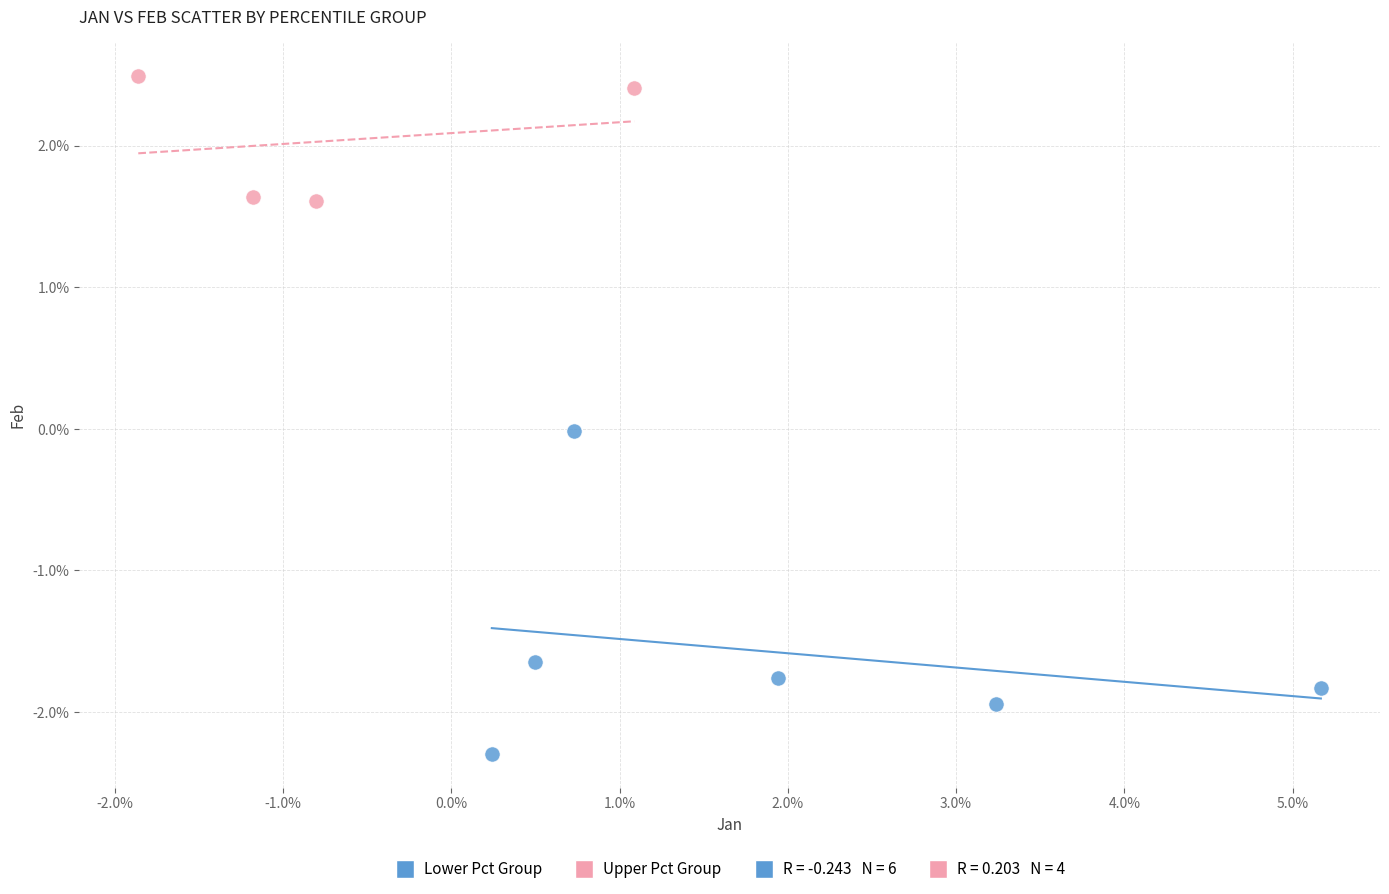

Which series contains the lowest Y value?

Lower Pct Group